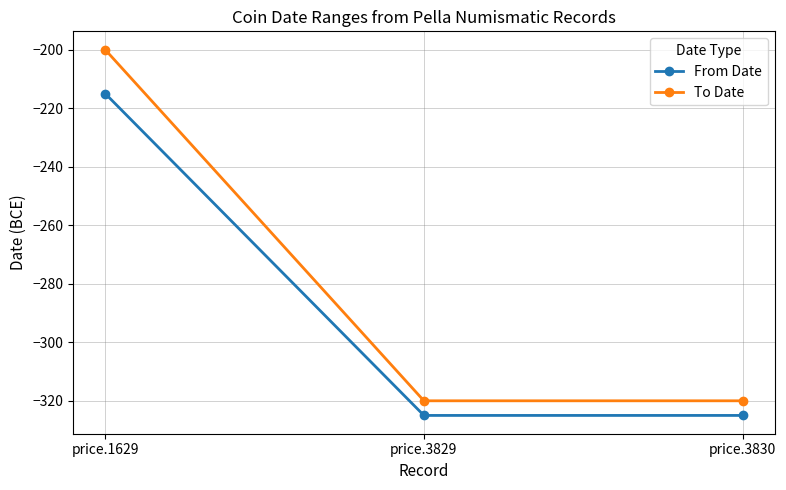

Which series has the largest total across all categories?

To Date